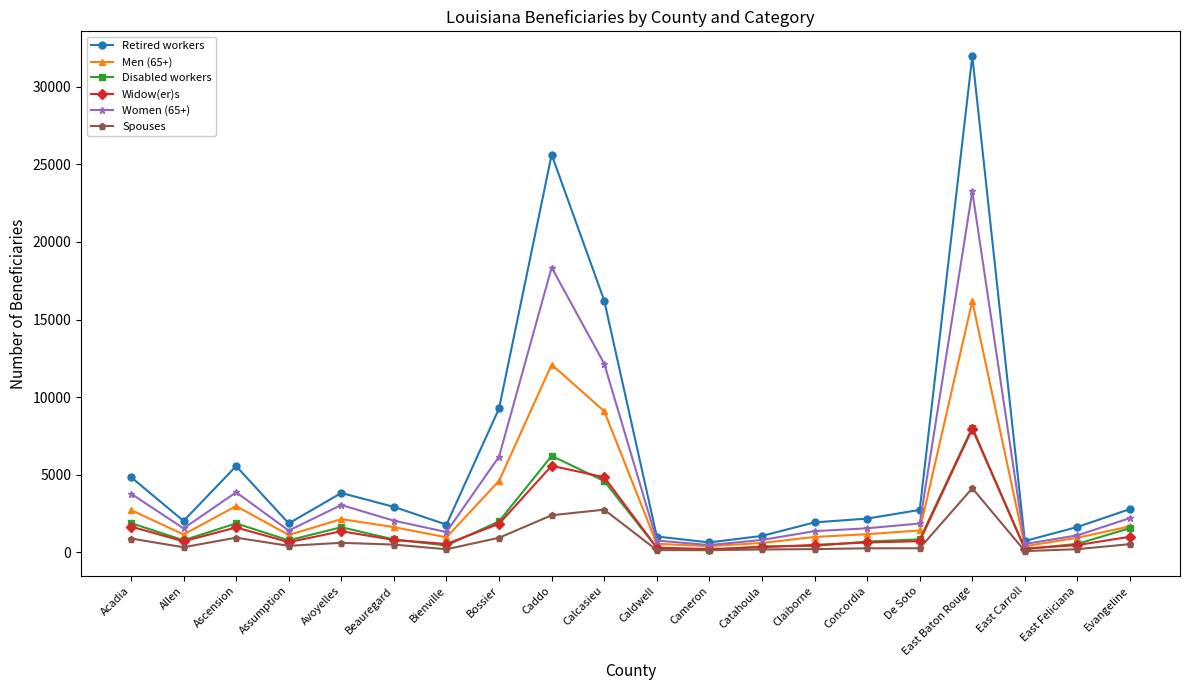

What is the maximum value for Retired workers?

31975